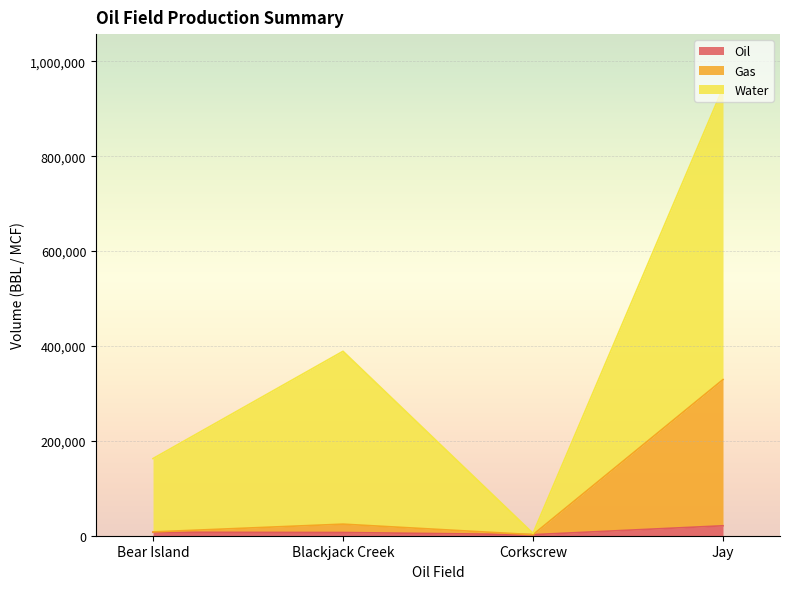

What is the total value across all series at Corkscrew?

5028